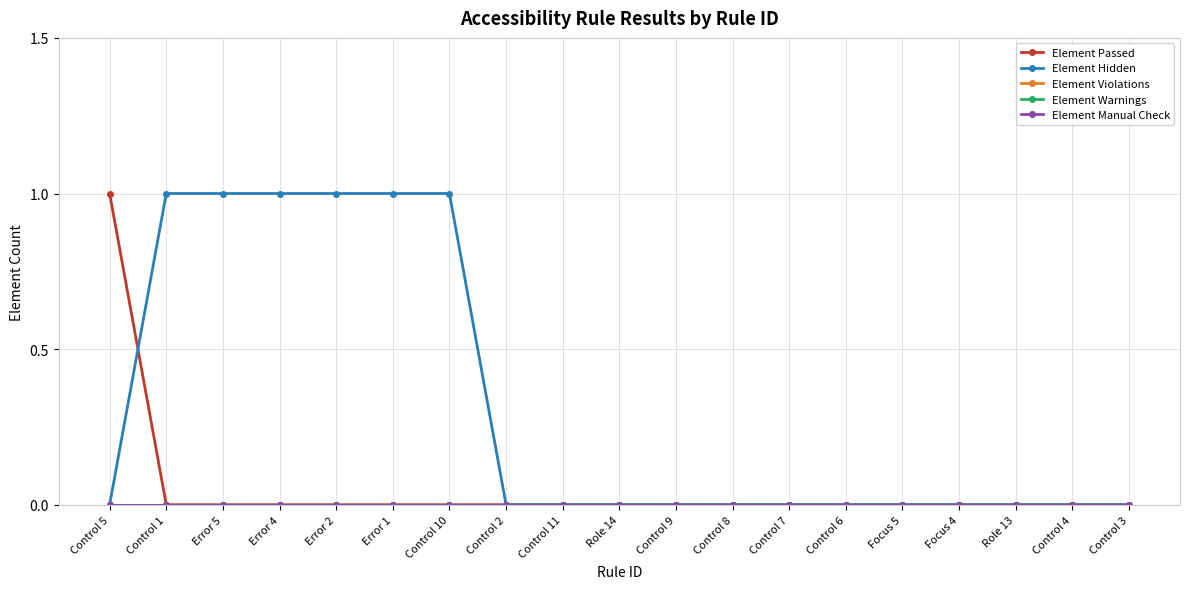

What position from the left is Focus 5?

15